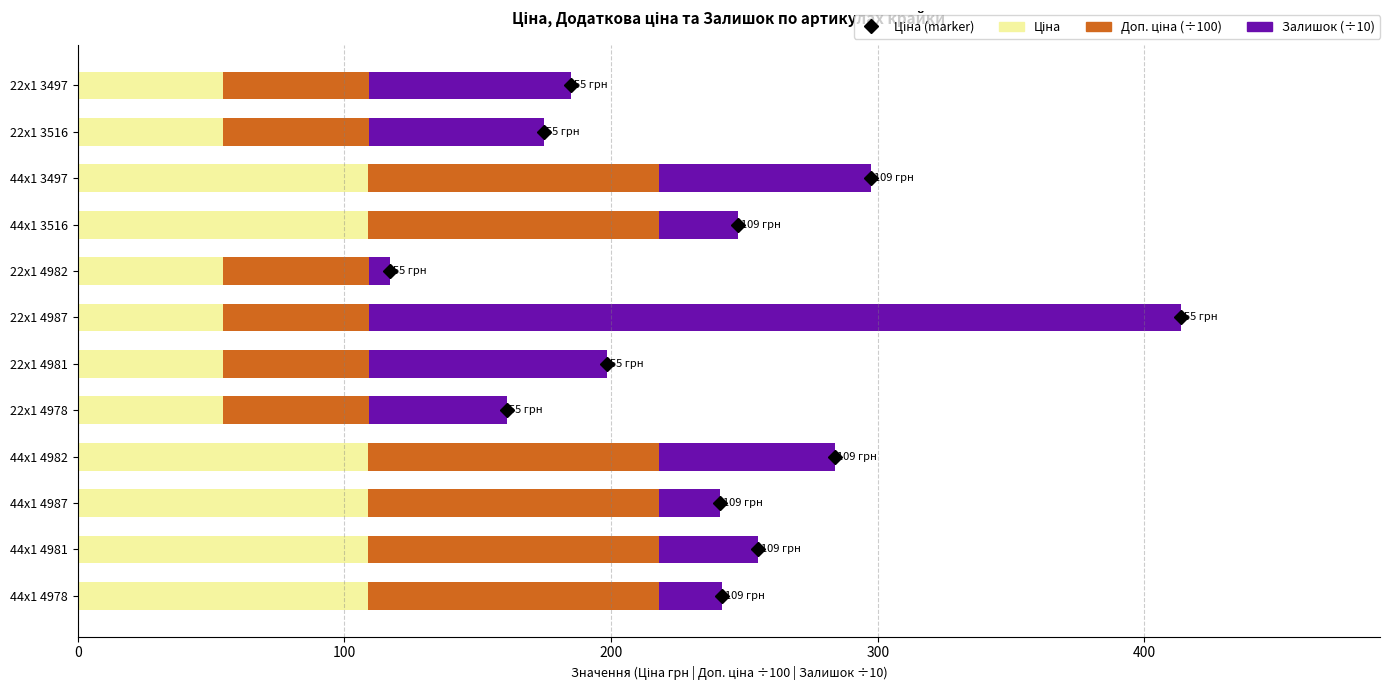

What is the total value across all series at 44x1 4978?

241.8